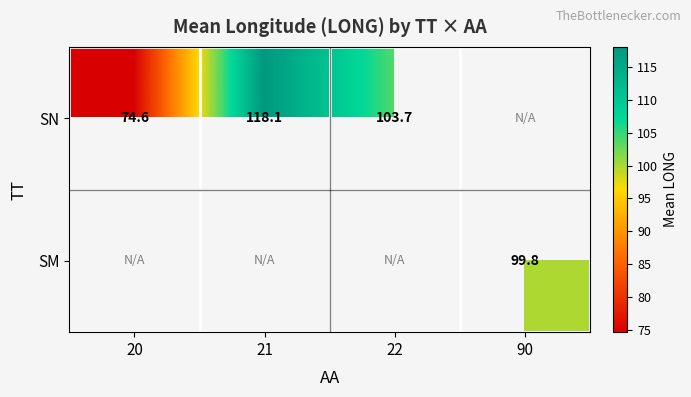

What is the sum of the SN values at 21 and 20?

192.7